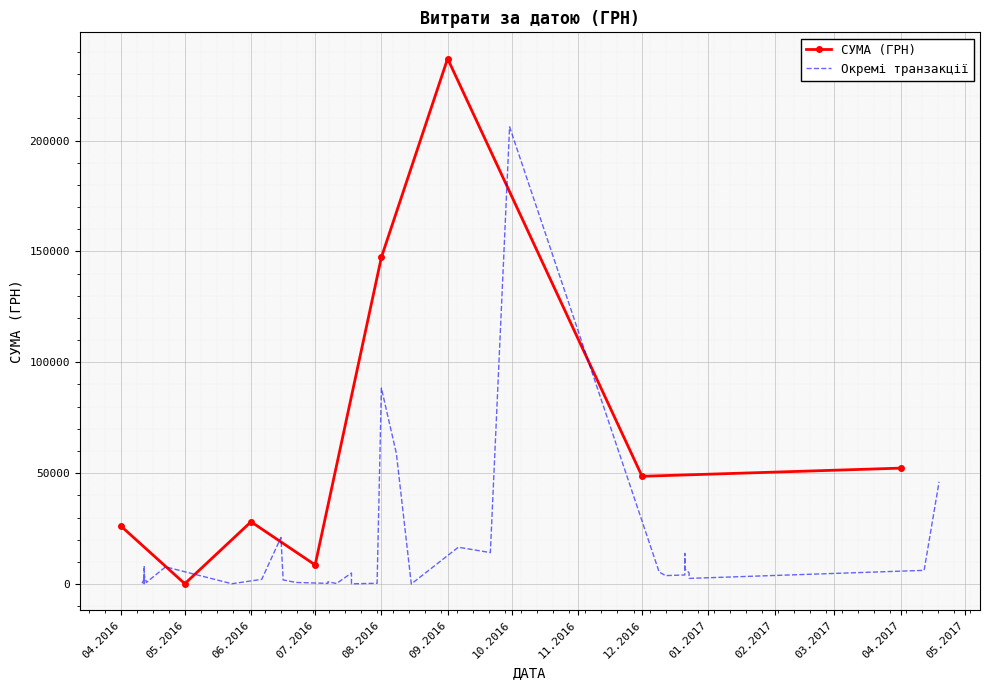

What is the maximum value for СУМА (ГРН)?

236970.0